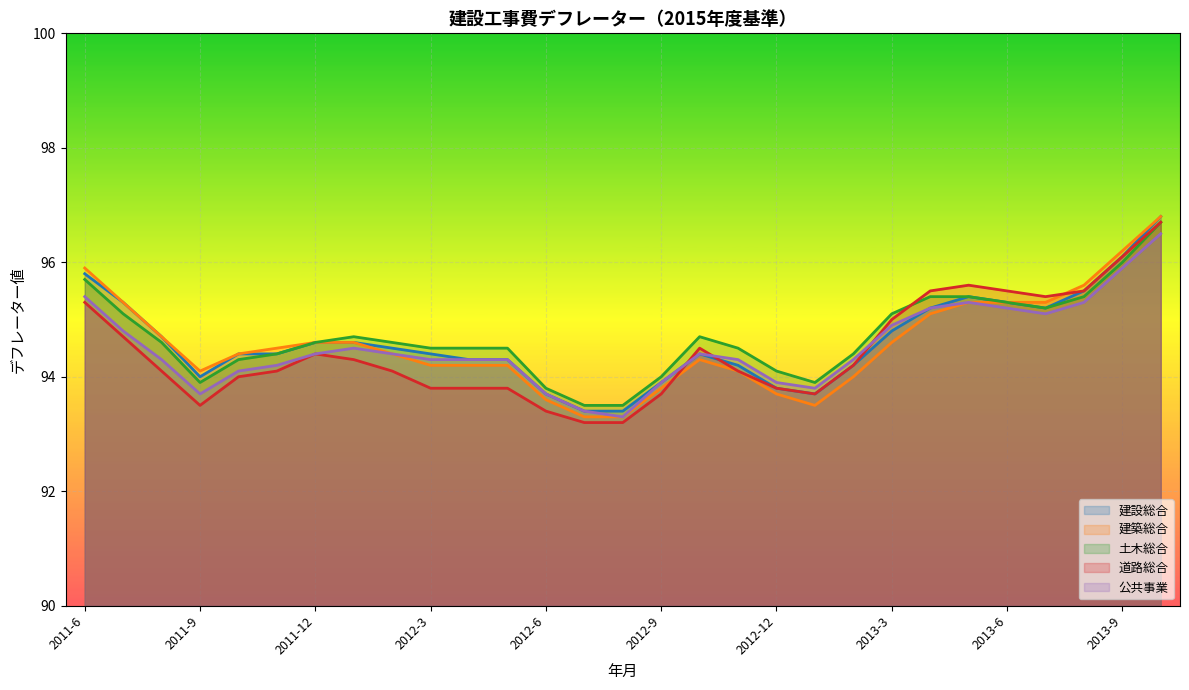

True or false: 建設総合 has a value of 123.2 at 2011-8.

False